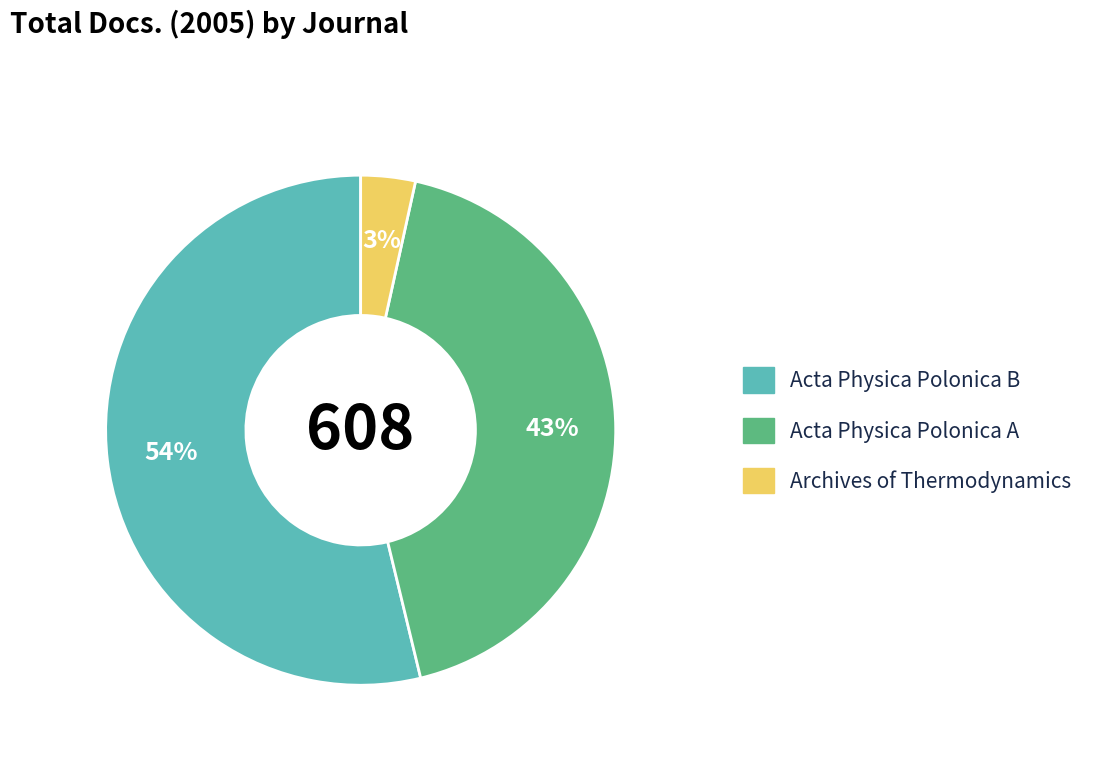

To the nearest percent, what is the difference between the Acta Physica Polonica A and Acta Physica Polonica B slice percentages?

11%